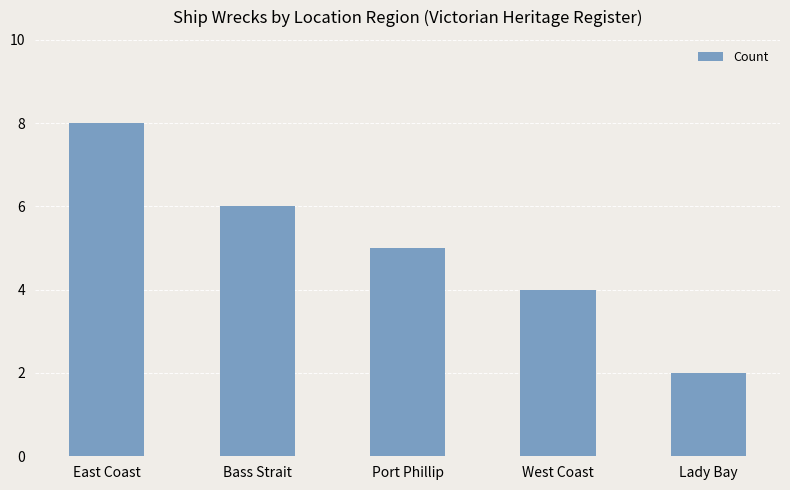

At which label does the data first exceed 5?

East Coast